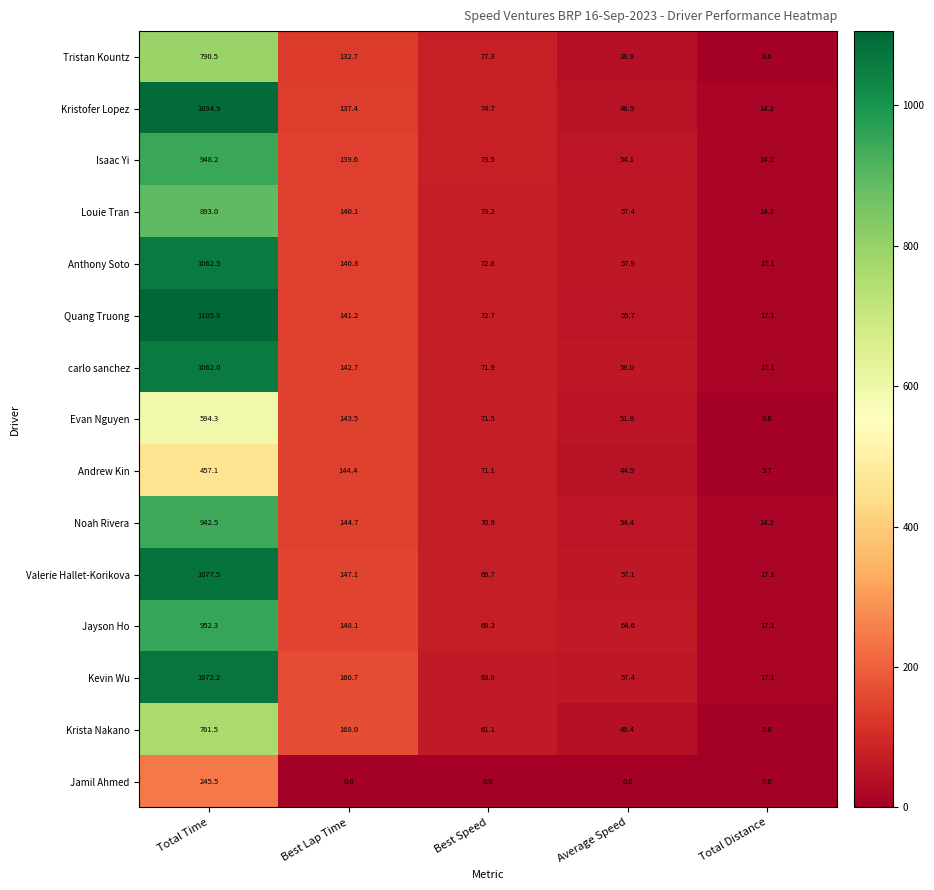

The Evan Nguyen series shows 71.5 at Best Speed. True or false?

True